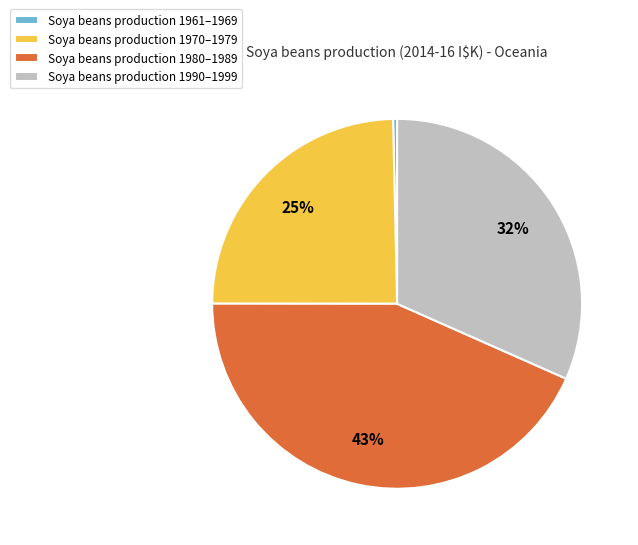

Is the sum of Soya beans production 1961–1969 and Soya beans production 1970–1979 greater than half?

No